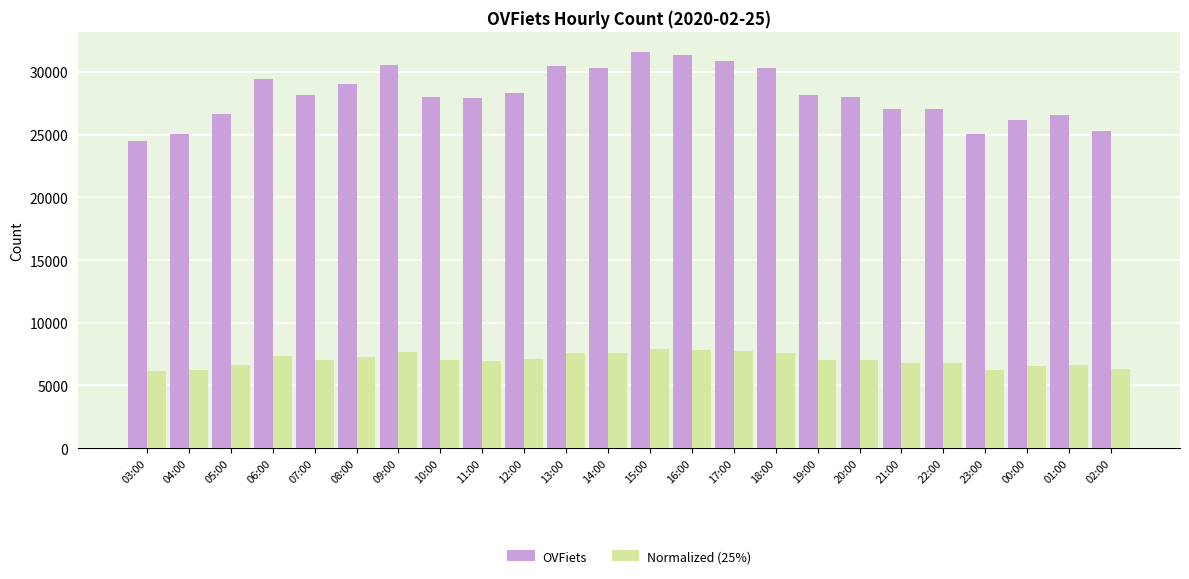

What is the total value across all series at 02:00?

31587.5